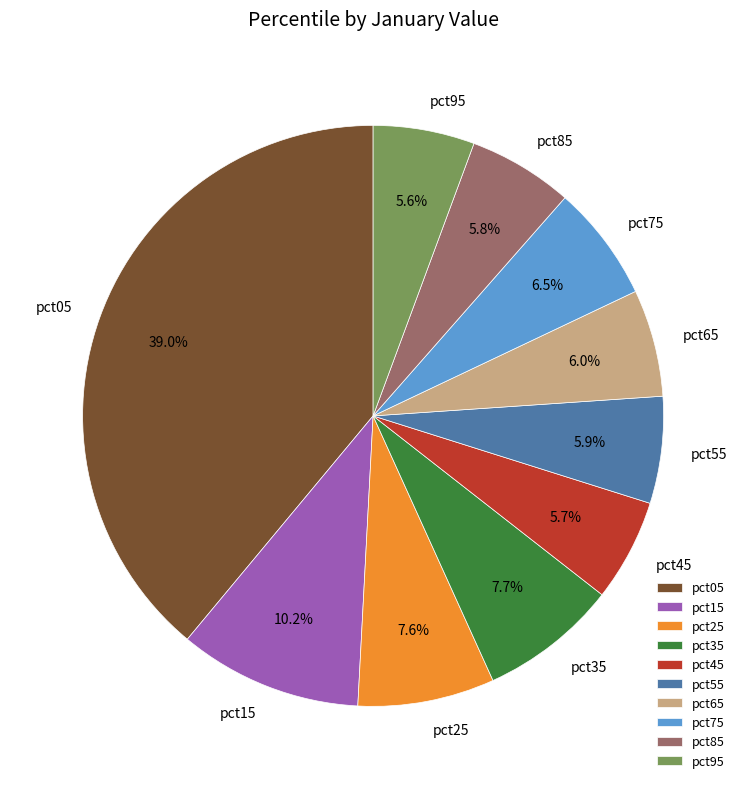

What portion of the pie excludes pct85?

94.2%